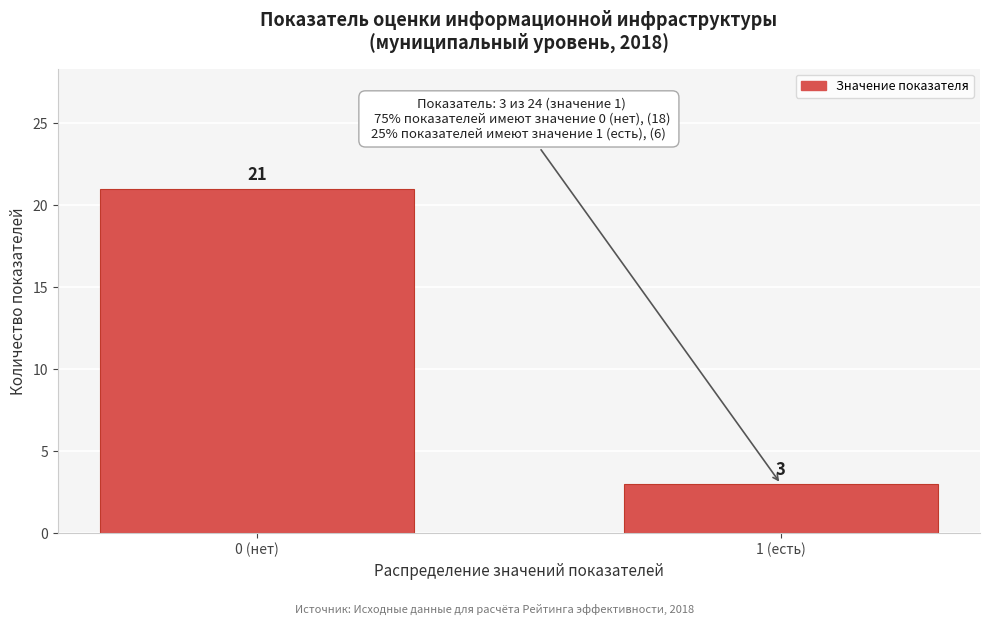

Reading left to right, extract all data points from this chart.

21	3